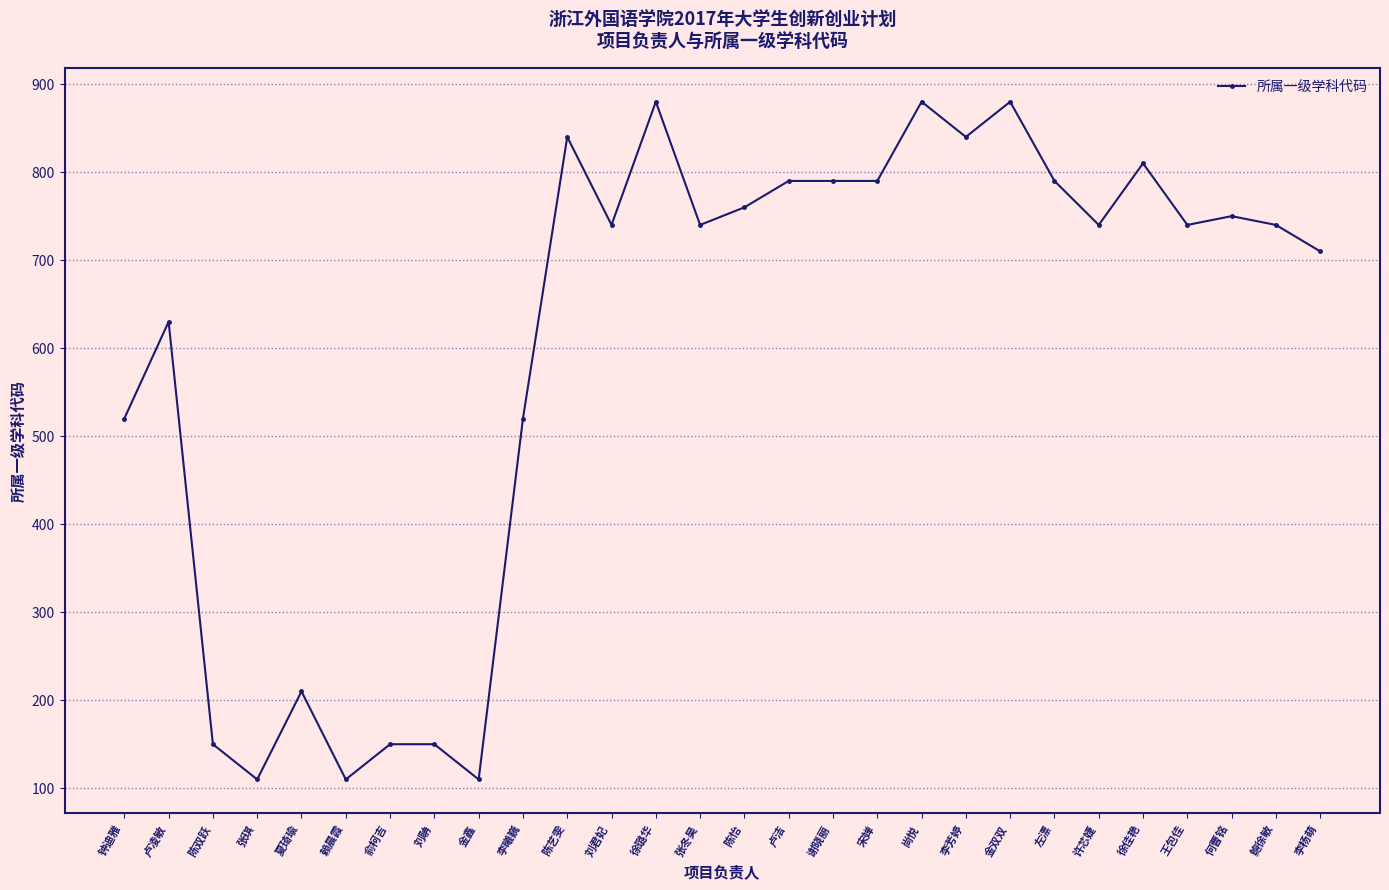

Reading right to left, what are all the values shown in this chart?

李杨萌=710	鲍徐敏=740	何曹铭=750	王包佳=740	徐佳艳=810	许芯婕=740	左漂=790	金双双=880	李芳婷=840	尚悦=880	宋婵=790	谢晓丽=790	卢洁=790	陈怡=760	张冬昊=740	徐璐华=880	刘君妃=740	陈艺雯=840	李曦巍=520	金鑫=110	刘聃=150	俞柯吉=150	赖晨霞=110	夏琦瑜=210	张琪=110	陈双跃=150	卢凌敏=630	钟迪雅=520